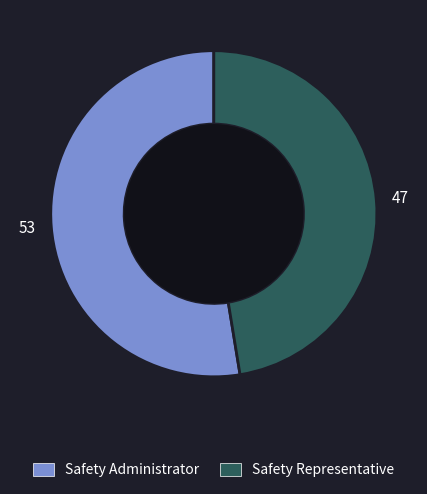

Is it true that Safety Administrator is 53% of the pie?

True